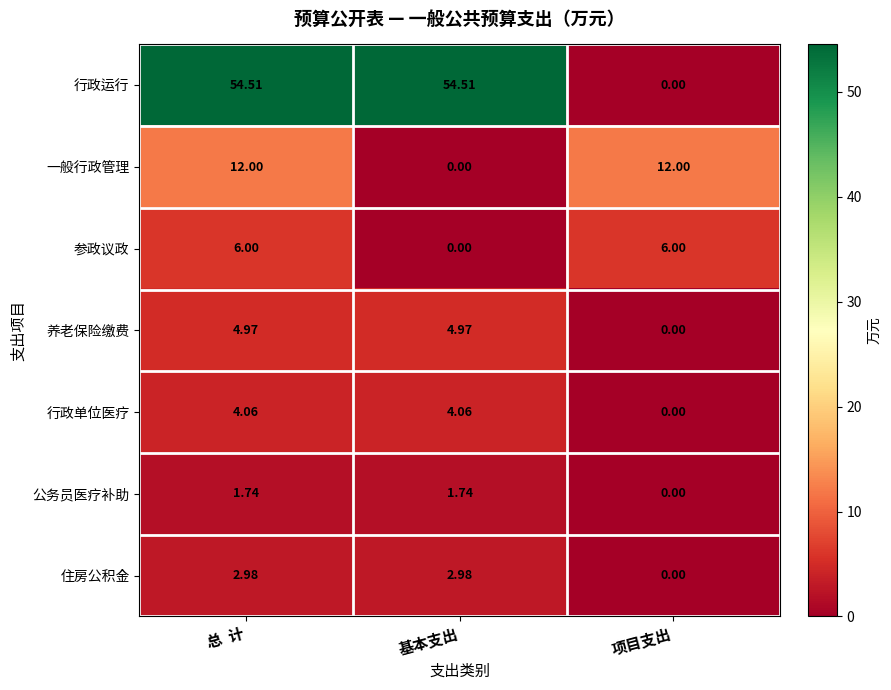

Between 总  计 and 基本支出, which series saw the biggest shift?

一般行政管理